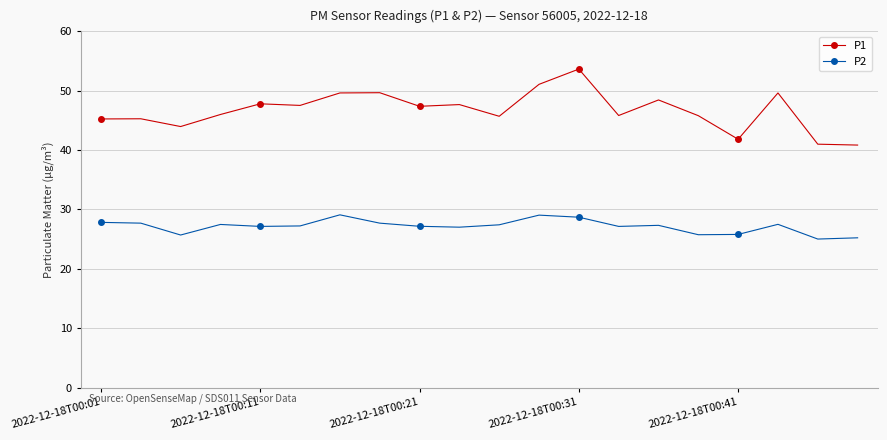

What is the sum of all P1 values?

934.0